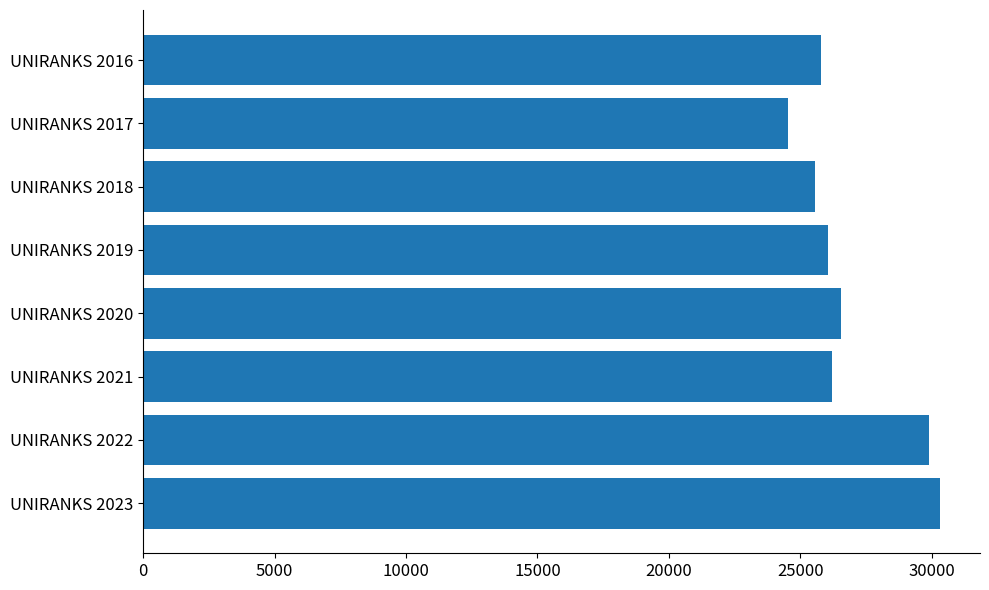

Reading top to bottom, list all the values displayed in this chart.

UNIRANKS 2016=25786	UNIRANKS 2017=24529	UNIRANKS 2018=25562	UNIRANKS 2019=26042	UNIRANKS 2020=26561	UNIRANKS 2021=26208	UNIRANKS 2022=29885	UNIRANKS 2023=30318